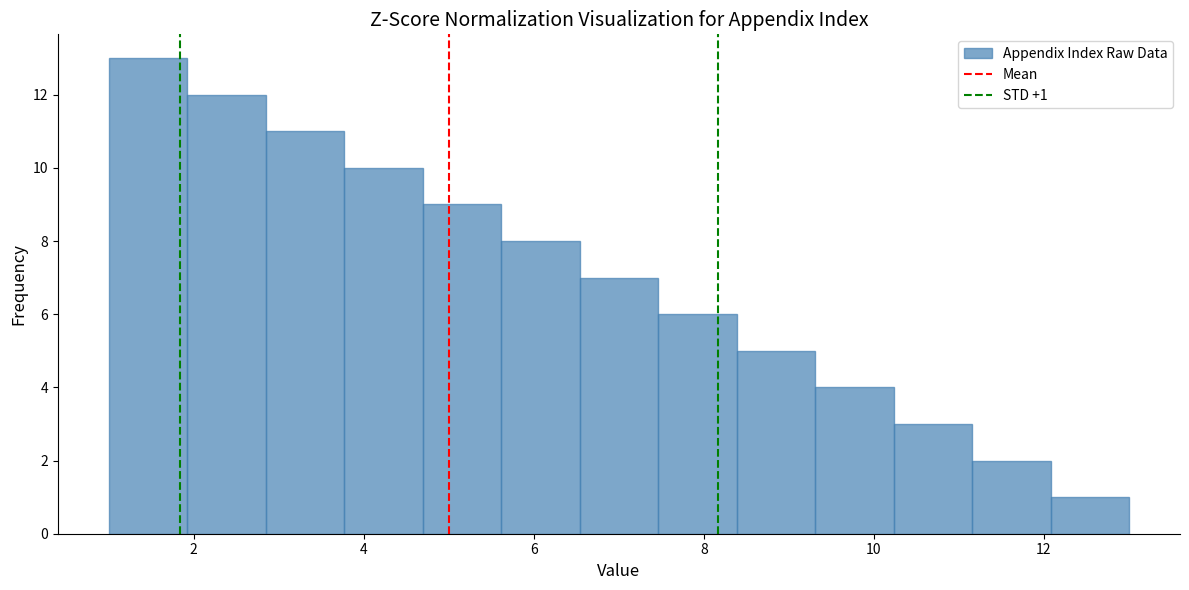

Which range on the x-axis has the tallest bar?

1.0 to 2.0